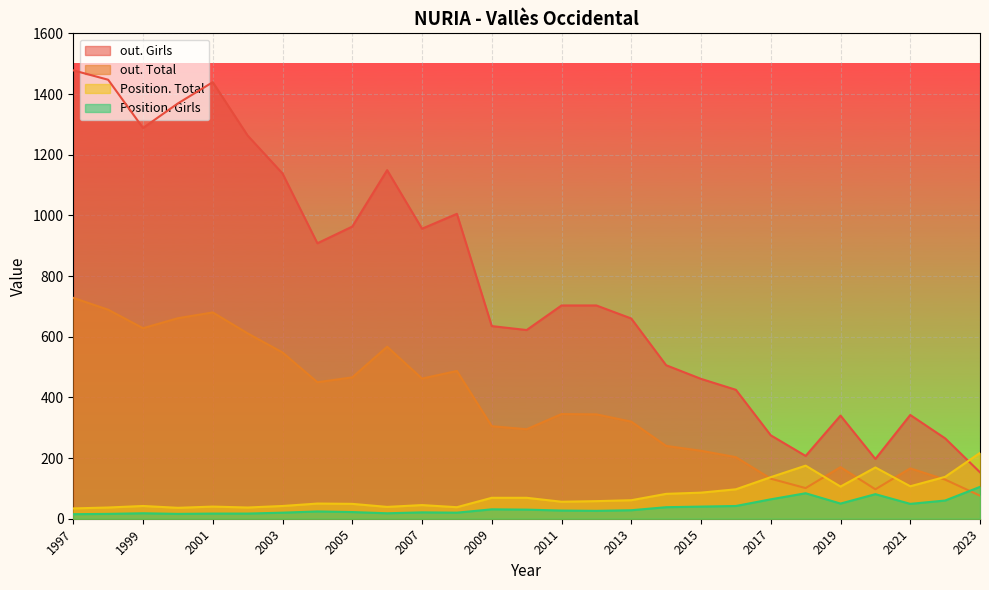

What is the sum of the out. Total values at 2013 and 2001?

1000